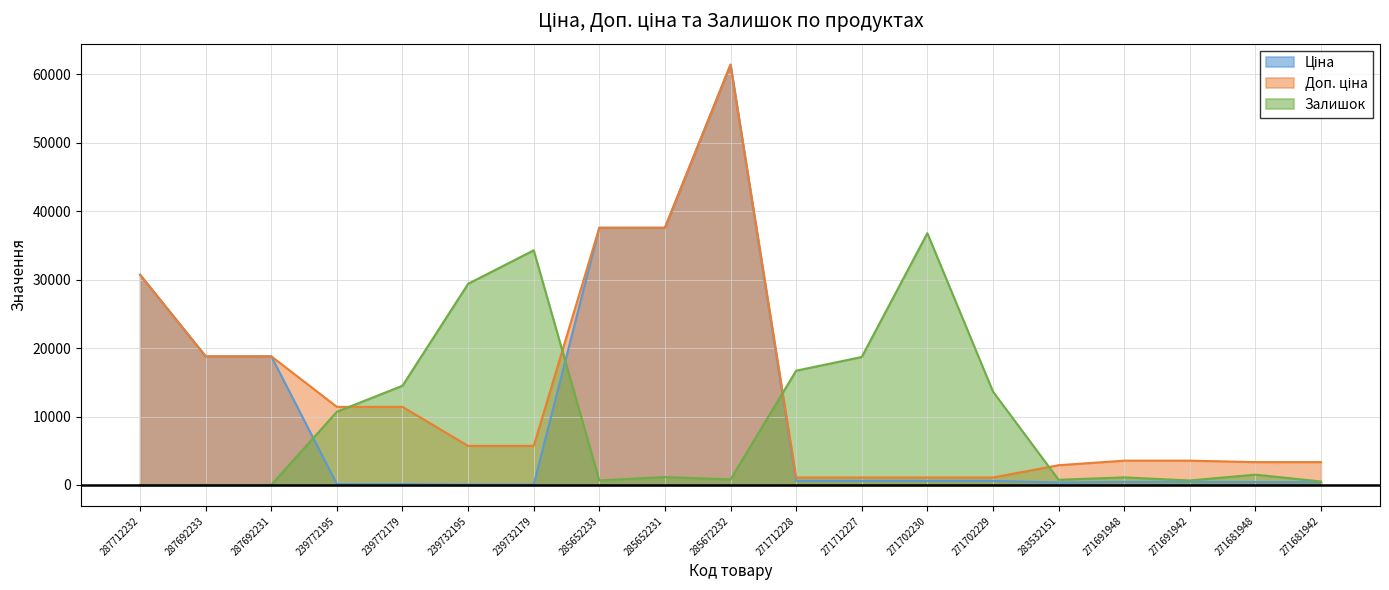

Reading right to left, what are all the values shown in this chart?

Ціна: 271681942=416.6	271681948=416.6	271691942=443.1	271691948=443.1	283532151=359.9	271702229=589.9	271702230=589.9	271712227=589.9	271712228=589.9	285672232=61434.3	285652231=37593.6	285652233=37593.6	239732179=57.0	239732195=57.0	239772179=114.1	239772195=114.1	287692231=18796.8	287692233=18796.8	287712232=30717.1
Доп. ціна: 271681942=3332.5	271681948=3332.5	271691942=3545.0	271691948=3545.0	283532151=2878.8	271702229=1081.7	271702230=1081.7	271712227=1081.7	271712228=1081.7	285672232=61434.3	285652231=37593.6	285652233=37593.6	239732179=5705.0	239732195=5705.0	239772179=11410.0	239772195=11410.0	287692231=18796.8	287692233=18796.8	287712232=30717.1
Залишок: 271681942=500.0	271681948=1500.0	271691942=650.0	271691948=1100.0	283532151=750.0	271702229=13650.0	271702230=36800.0	271712227=18700.0	271712228=16700.0	285672232=800.0	285652231=1150.0	285652233=650.0	239732179=34300.0	239732195=29400.0	239772179=14500.0	239772195=10700.0	287692231=0.0	287692233=0.0	287712232=0.0